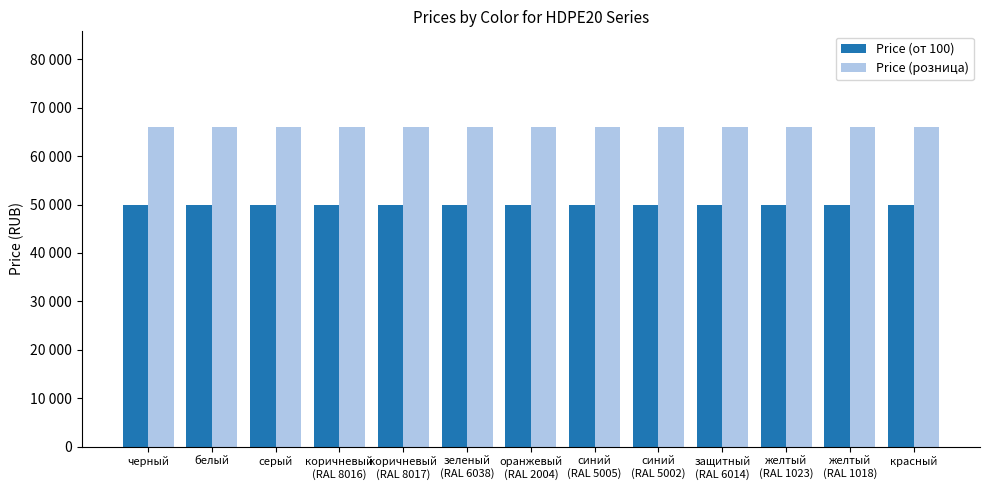

Reading right to left, list all the values displayed in this chart.

Price (от 100): красный=49900	желтый
(RAL 1018)=49900	желтый
(RAL 1023)=49900	защитный
(RAL 6014)=49900	синий
(RAL 5002)=49900	синий
(RAL 5005)=49900	оранжевый
(RAL 2004)=49900	зеленый
(RAL 6038)=49900	коричневый
(RAL 8017)=49900	коричневый
(RAL 8016)=49900	серый=49900	белый=49900	черный=49900
Price (розница): красный=66000	желтый
(RAL 1018)=66000	желтый
(RAL 1023)=66000	защитный
(RAL 6014)=66000	синий
(RAL 5002)=66000	синий
(RAL 5005)=66000	оранжевый
(RAL 2004)=66000	зеленый
(RAL 6038)=66000	коричневый
(RAL 8017)=66000	коричневый
(RAL 8016)=66000	серый=66000	белый=66000	черный=66000